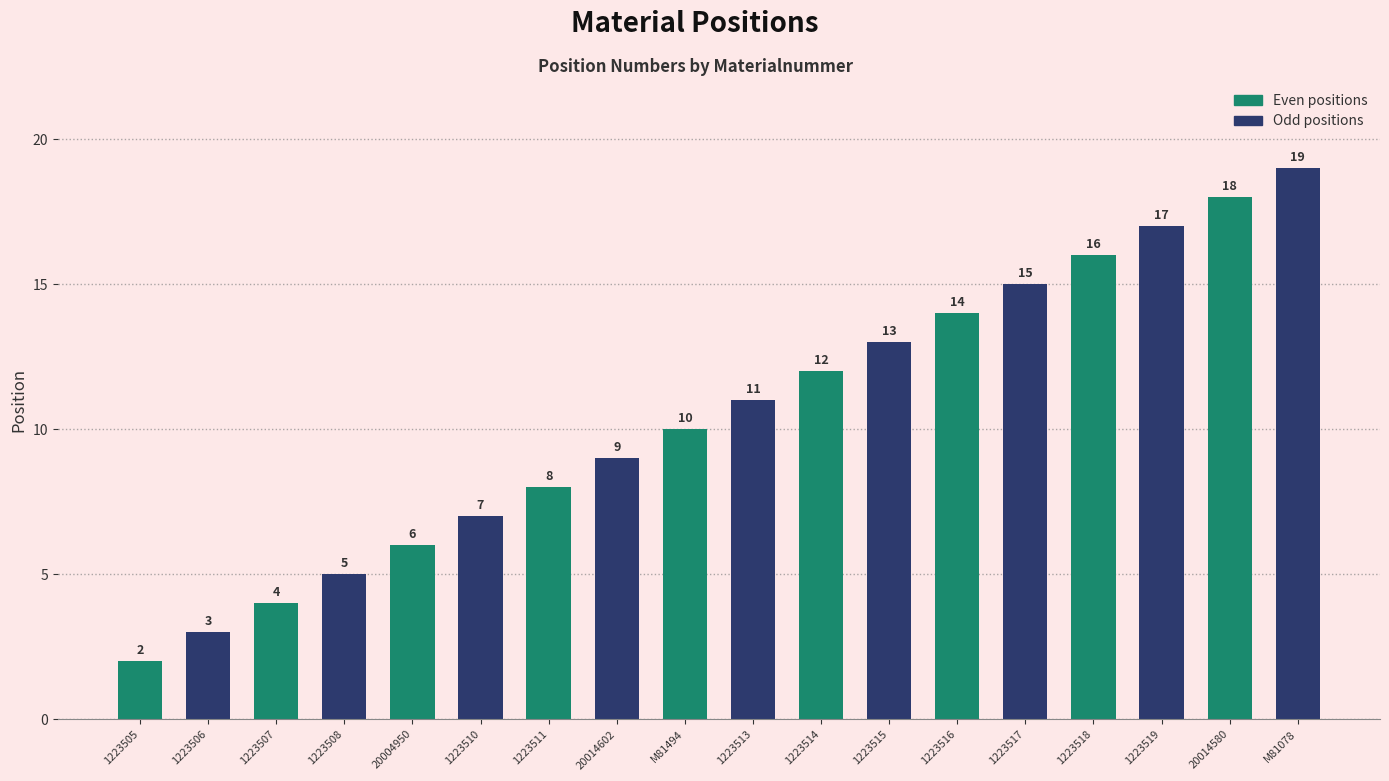

What value does the Even positions series have at 20014580?

18